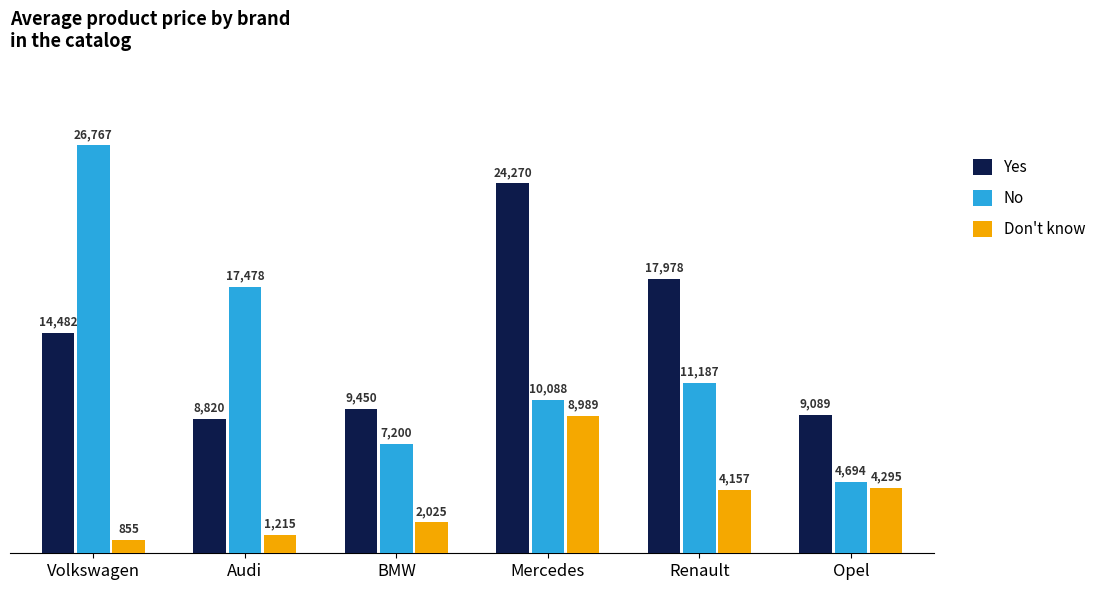

How many bars are there in each group?

3